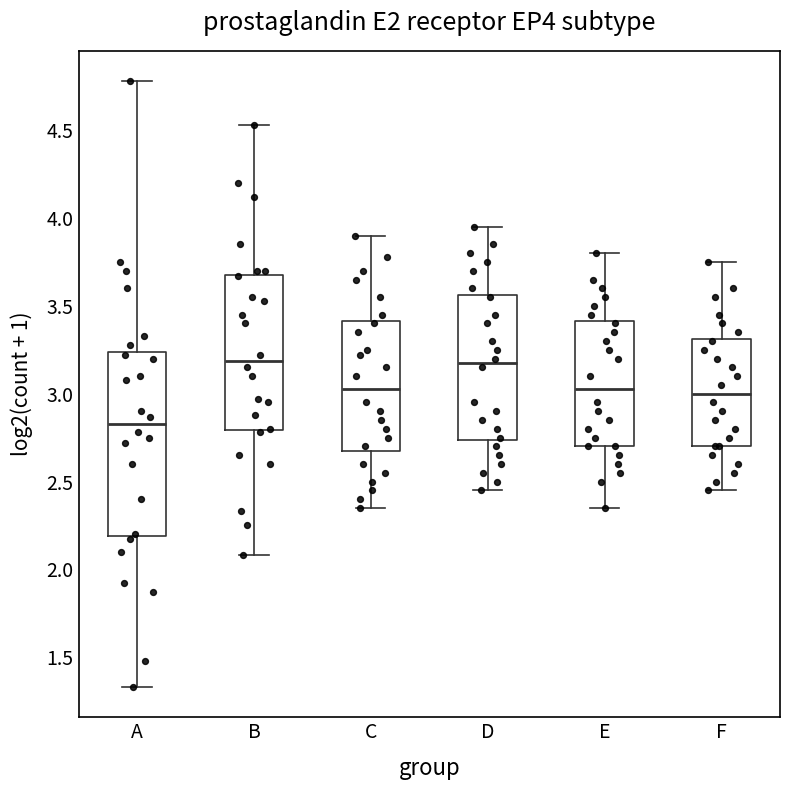

Reading left to right, read every box against the y-axis: the position of its median line, the range the box covers, and the ends of its whiskers. The values are not printed on the chart, so give them approximately, as read against the axis.

A: median 2.85, box 2.20 to 3.25, whiskers 1.35 to 4.80
B: median 3.20, box 2.80 to 3.70, whiskers 2.10 to 4.55
C: median 3.05, box 2.70 to 3.40, whiskers 2.35 to 3.90
D: median 3.20, box 2.75 to 3.55, whiskers 2.45 to 3.95
E: median 3.05, box 2.70 to 3.40, whiskers 2.35 to 3.80
F: median 3.00, box 2.70 to 3.30, whiskers 2.45 to 3.75